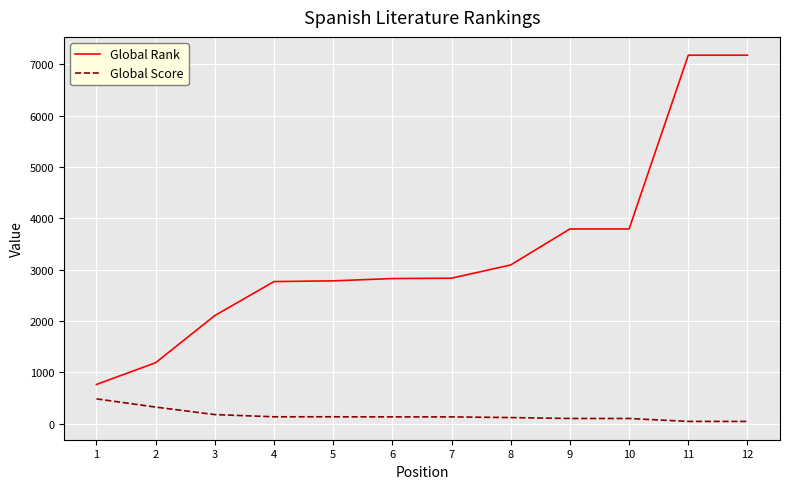

How many lines are shown in the chart?

2